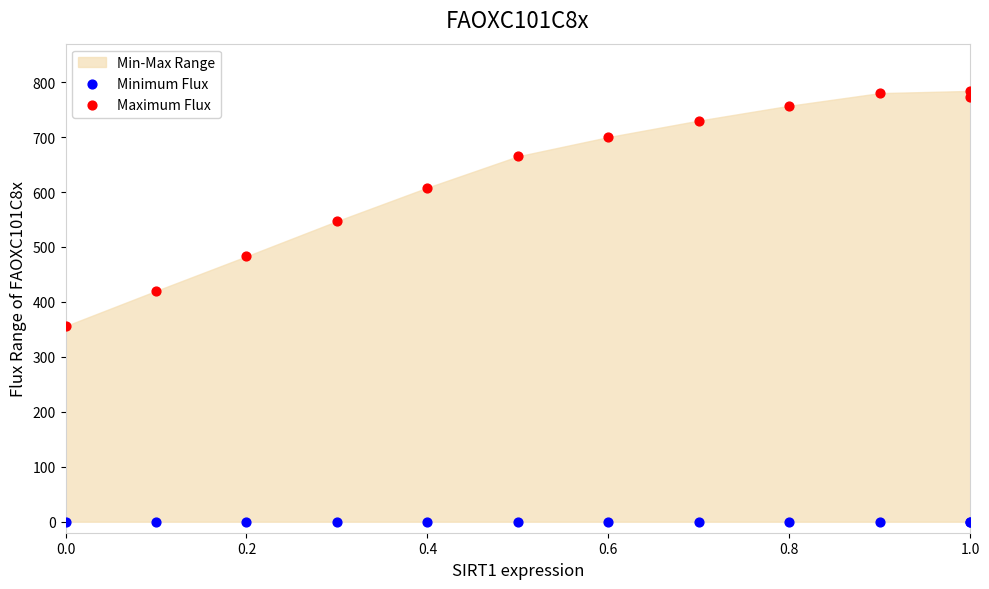

Which series contains the lowest Y value?

Minimum Flux